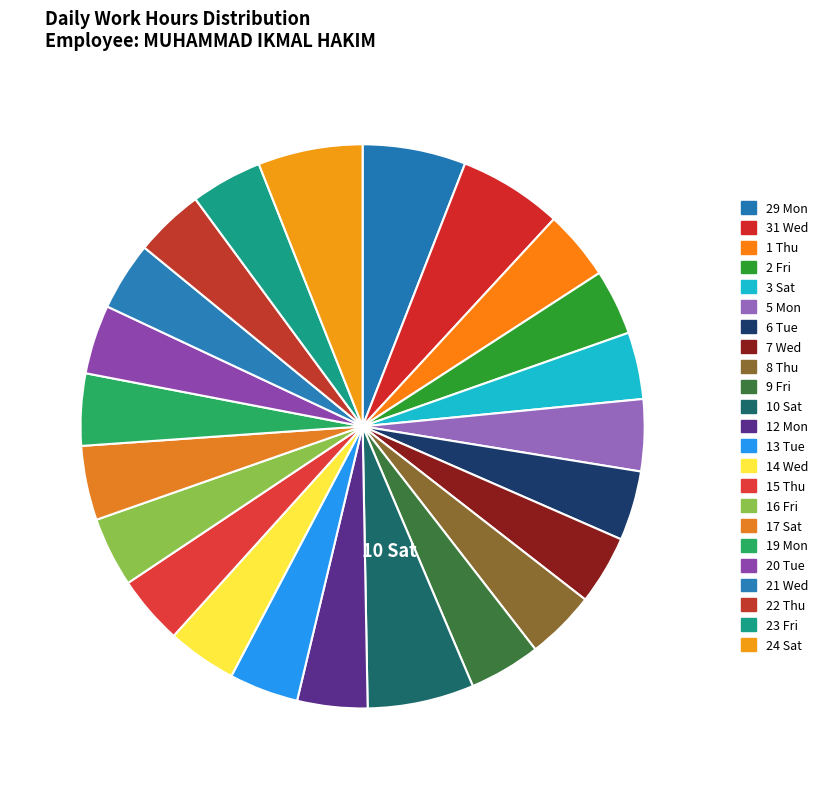

How much of the chart is everything except 2 Fri?

96.2%